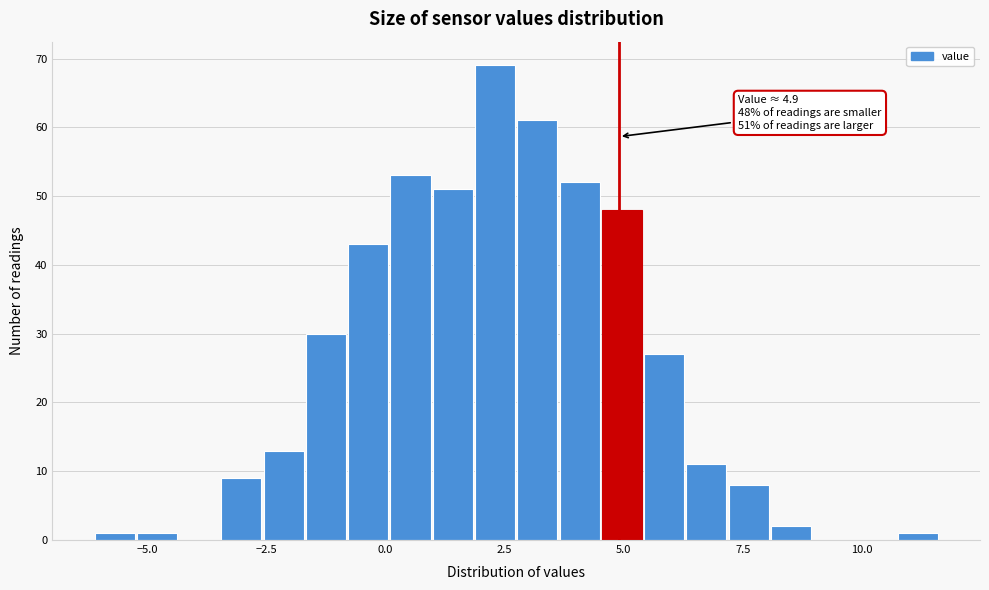

Around what value on the x-axis is the tallest bar? Give the approximate position of its centre, as read against the axis.

2.5